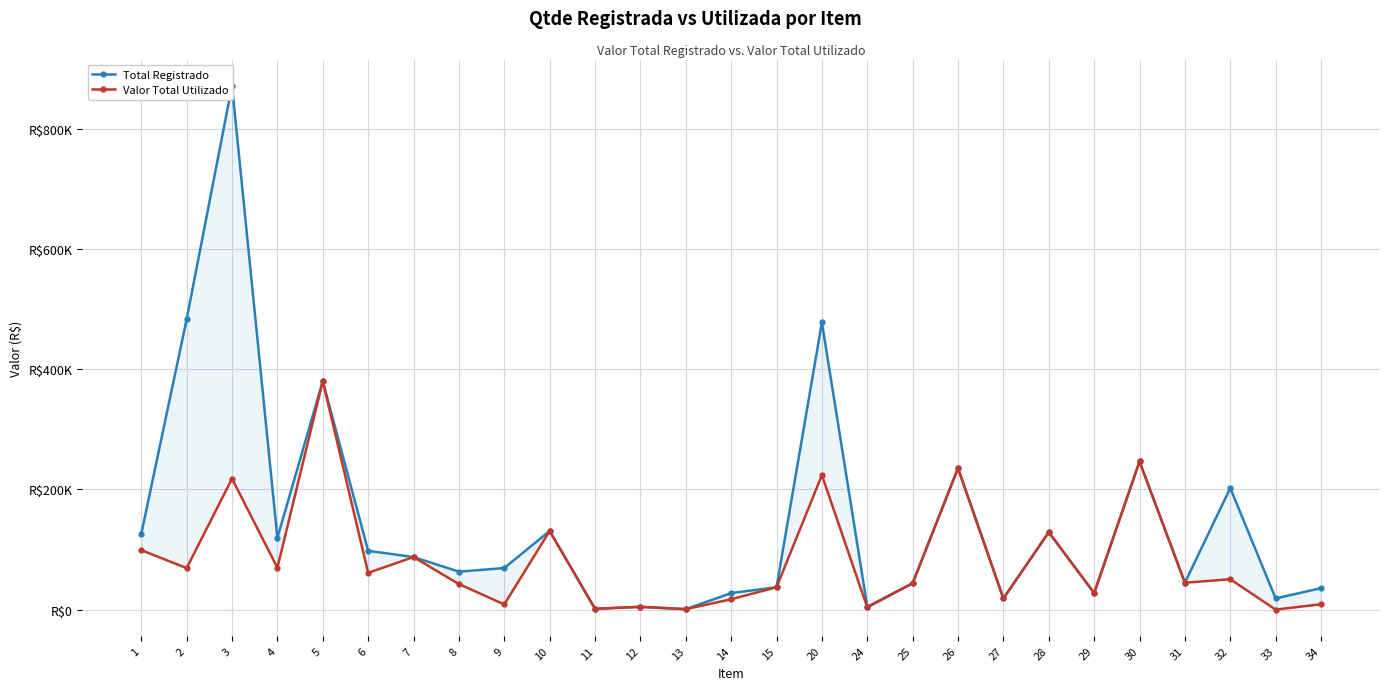

Is the value of Valor Total Utilizado at 33 greater than the value of Total Registrado at 20?

No